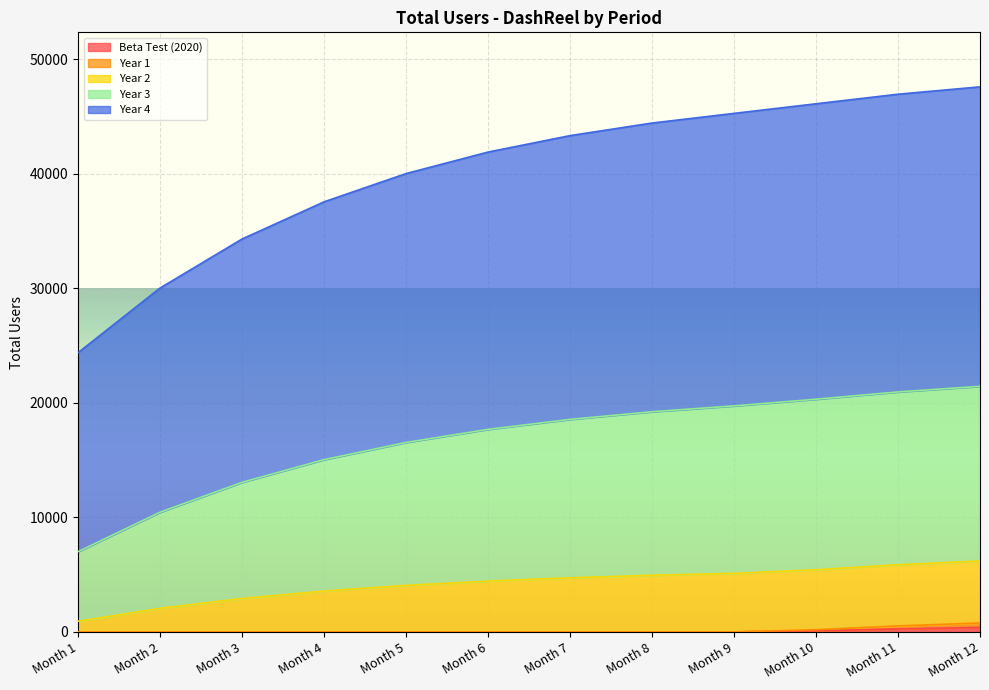

Between Month 7 and Month 10, which is larger?

Month 10